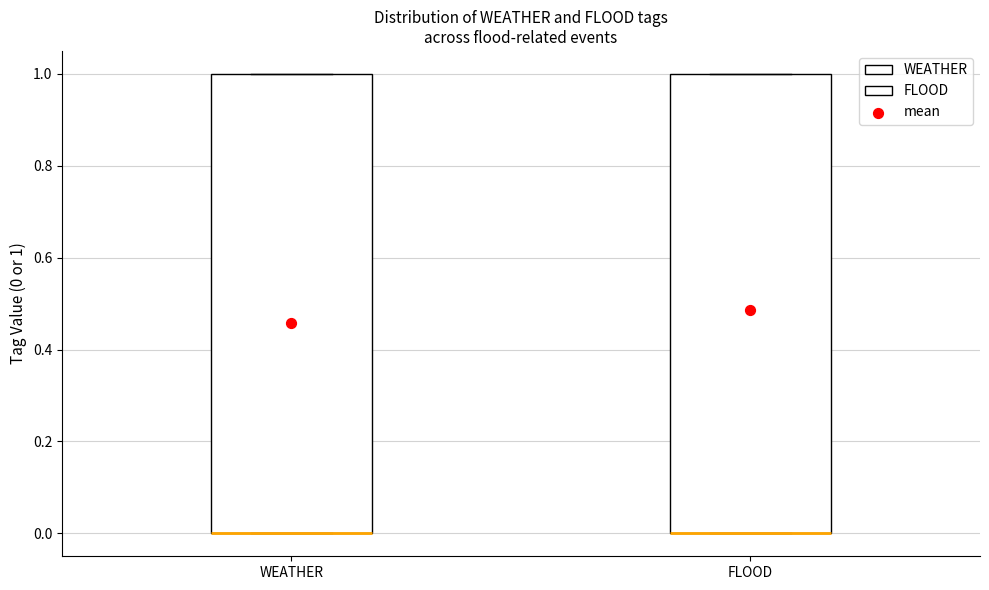

Reading left to right, read every box against the y-axis: the position of its median line, the range the box covers, and the ends of its whiskers. The values are not printed on the chart, so give them approximately, as read against the axis.

WEATHER: median 0 (drawn on the box's lower edge), box 0 to 1, whiskers 0 to 1
FLOOD: median 0 (drawn on the box's lower edge), box 0 to 1, whiskers 0 to 1